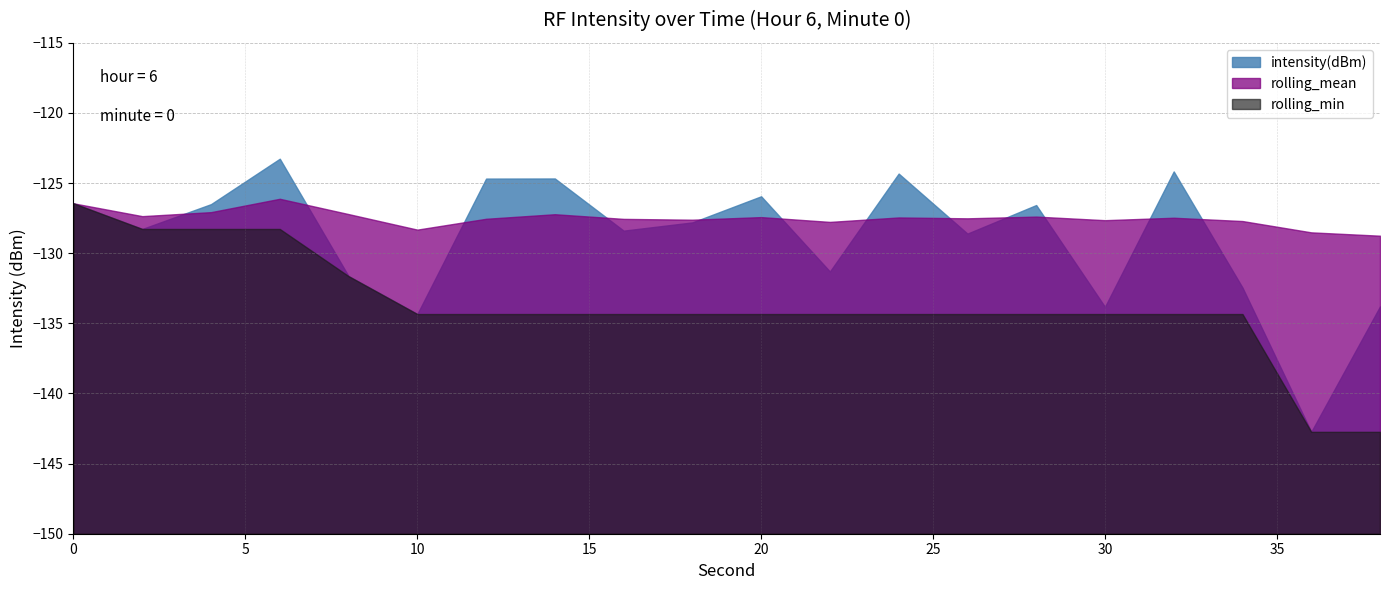

Where is rolling_min nearest to the value -134?

10